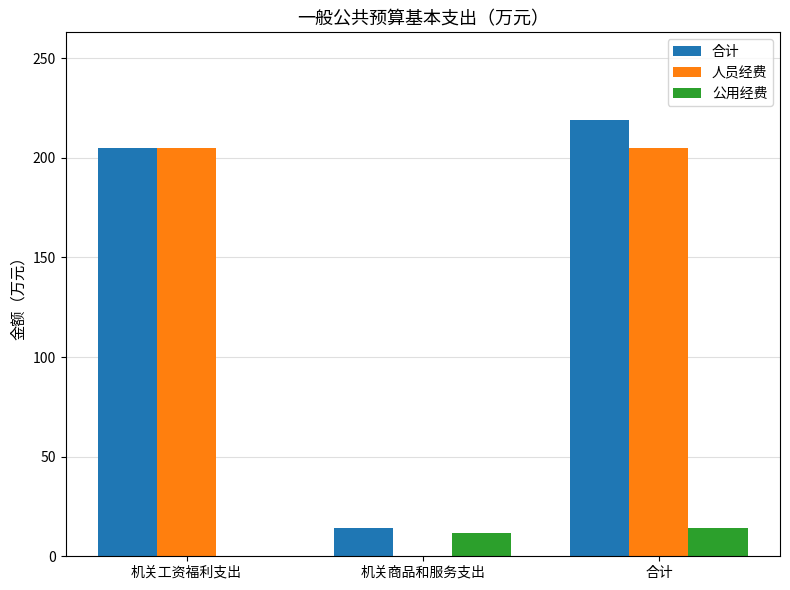

At which category does the chart reach its peak across all series?

合计